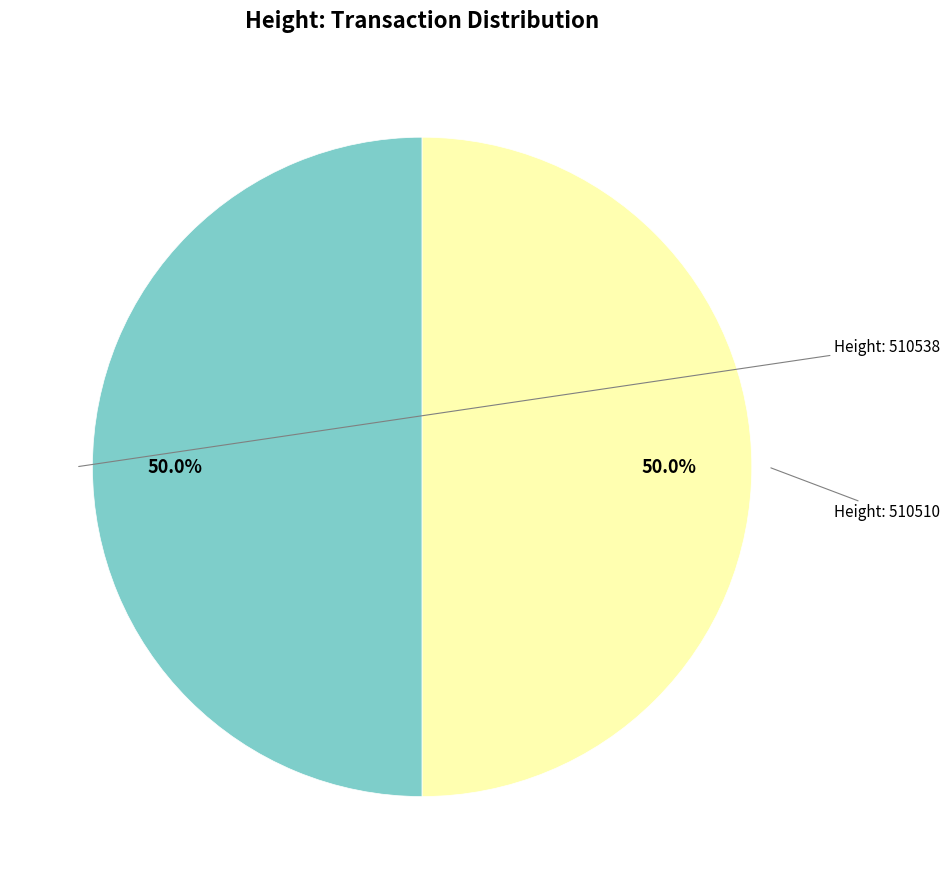

Which slice is the smallest?

510510